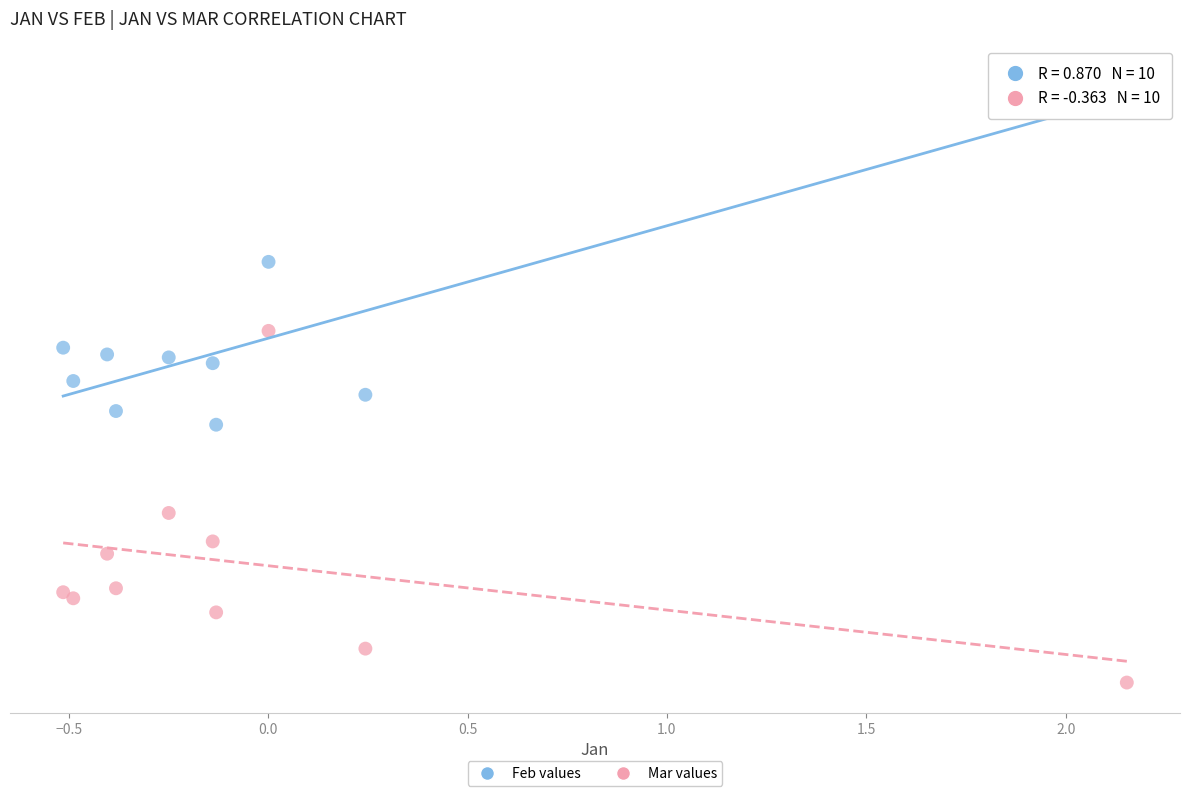

What are all the series names shown in the legend?

Feb values, Mar values